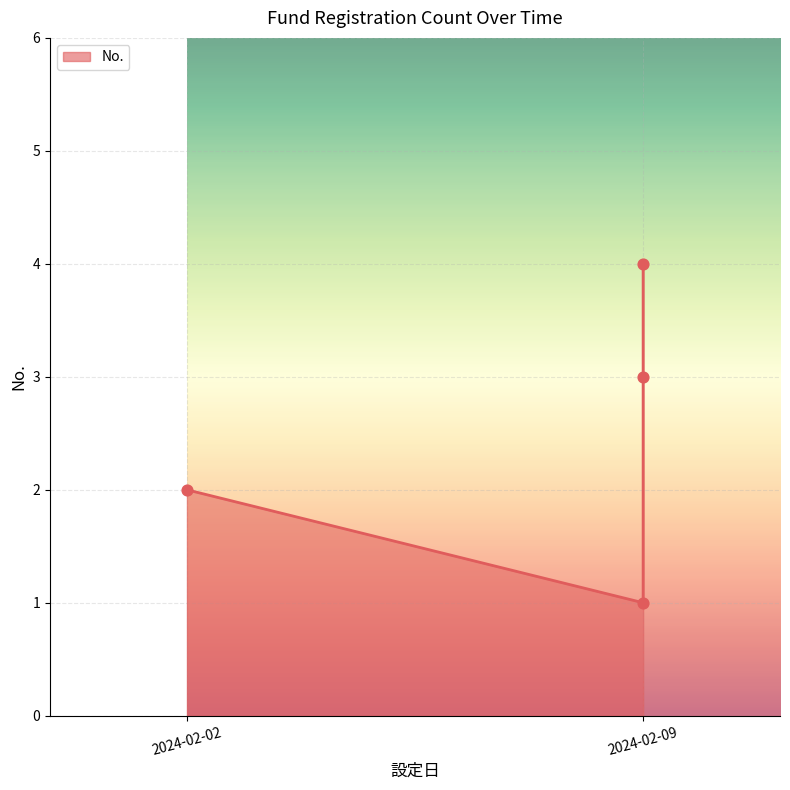

Between 2024-02-09 and 2024-02-02, which is larger?

2024-02-09